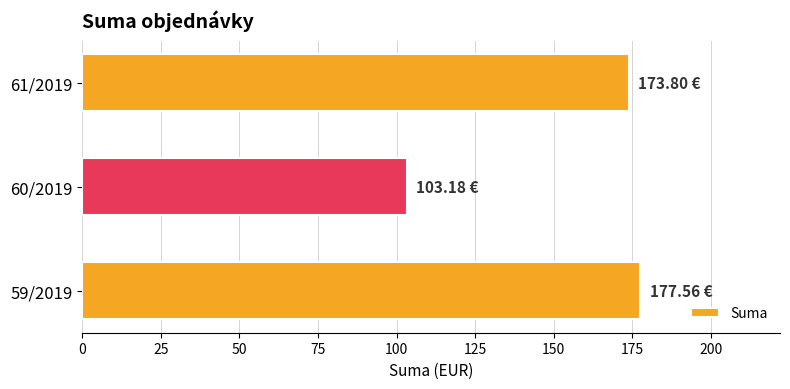

What is the difference between the maximum and minimum values?

74.4